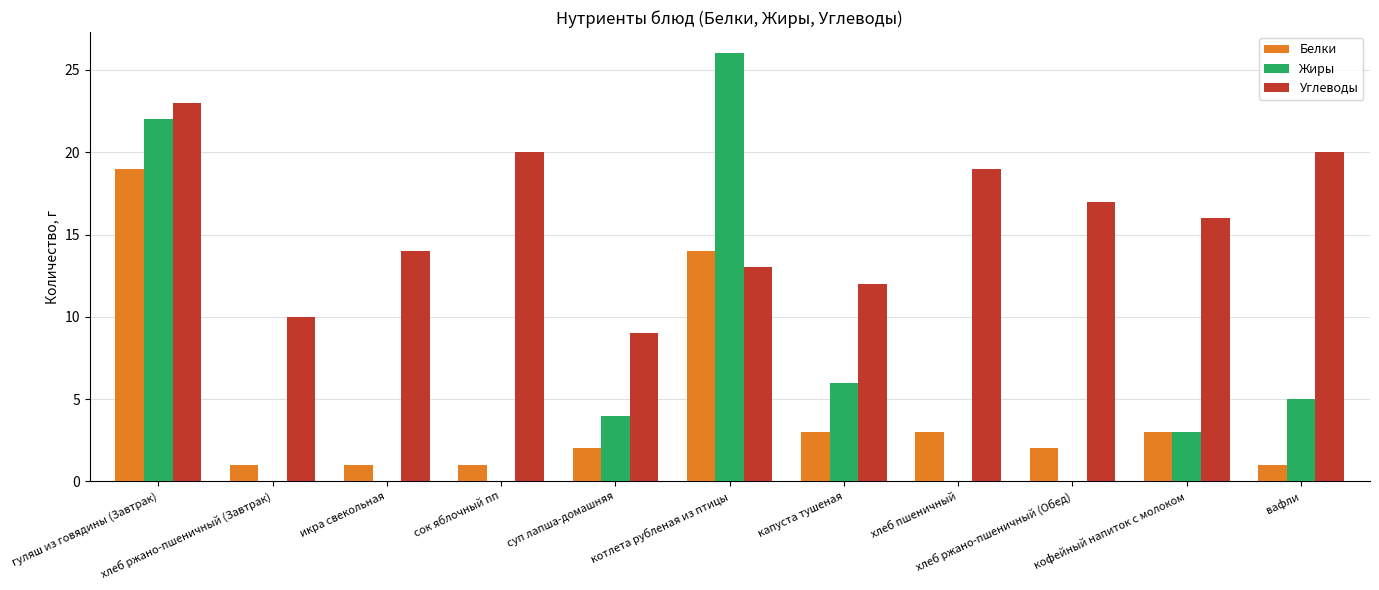

What is the sum of all Белки values?

50